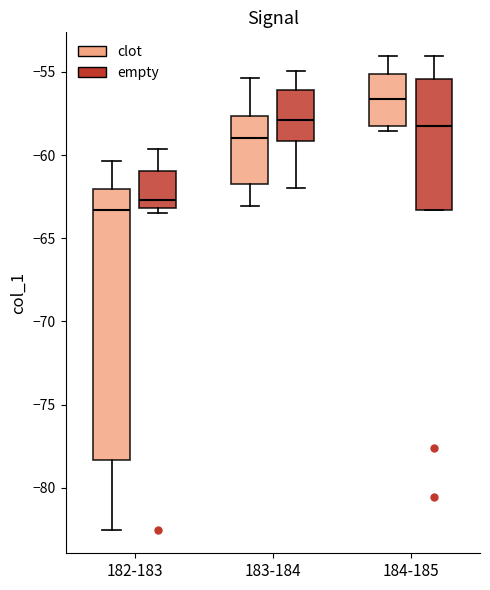

Reading left to right, transcribe this box plot: for each box, give where its median line is, the range the box spans, and where its two whiskers end, as read against the y-axis. The values are not printed on the chart, so give them approximately, as read against the axis.

182-183 (clot): median -63.5, box -78.5 to -62.0, whiskers -82.5 to -60.5
182-183 (empty): median -62.5, box -63.0 to -61.0, whiskers -63.5 to -59.5
183-184 (clot): median -59.0, box -61.5 to -57.5, whiskers -63.0 to -55.5
183-184 (empty): median -58.0, box -59.0 to -56.0, whiskers -62.0 to -55.0
184-185 (clot): median -56.5, box -58.5 to -55.0, whiskers -58.5 (just below the box's lower edge) to -54.0
184-185 (empty): median -58.5, box -63.5 to -55.5, whiskers -63.5 to -54.0